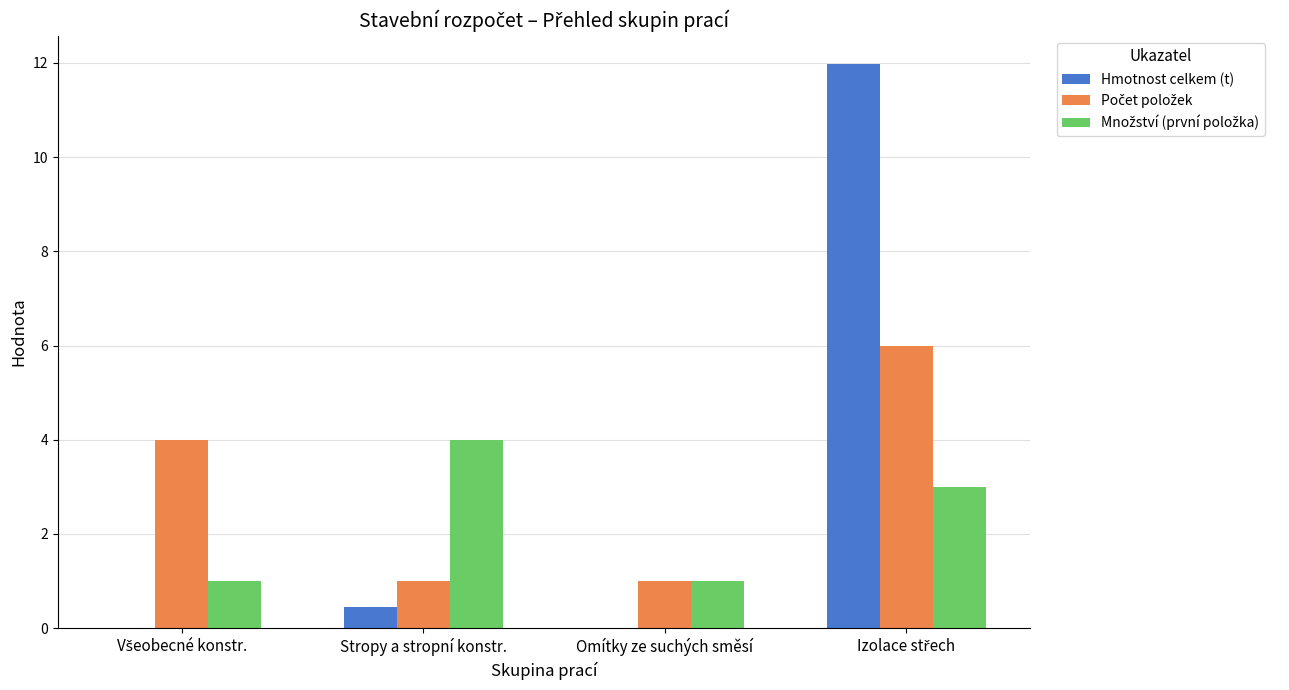

True or false: Hmotnost celkem (t) has a value of 0.0 at Omítky ze suchých směsí.

True